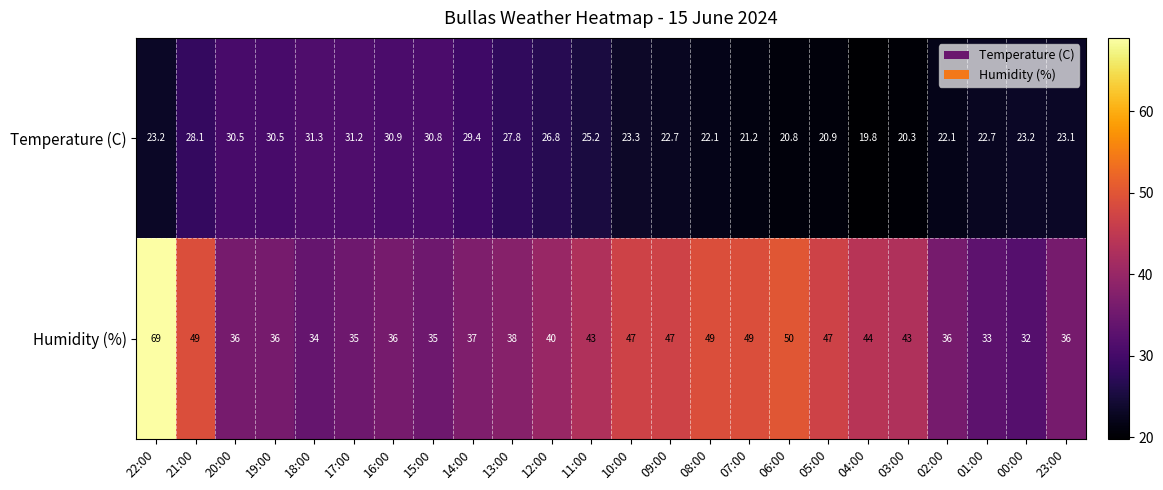

Is it true that Temperature (C) equals 10.7 at 11:00?

False